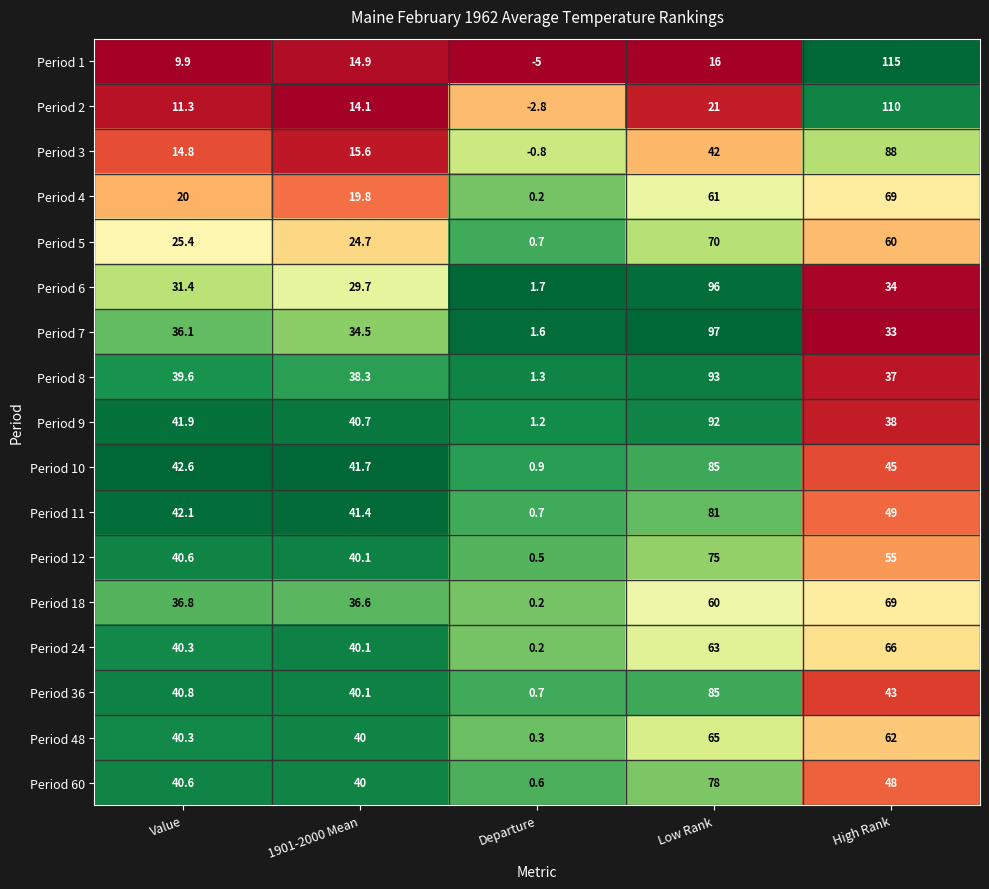

Rank the categories by Period 6 value from highest to lowest.

Low Rank, High Rank, Value, 1901-2000 Mean, Departure